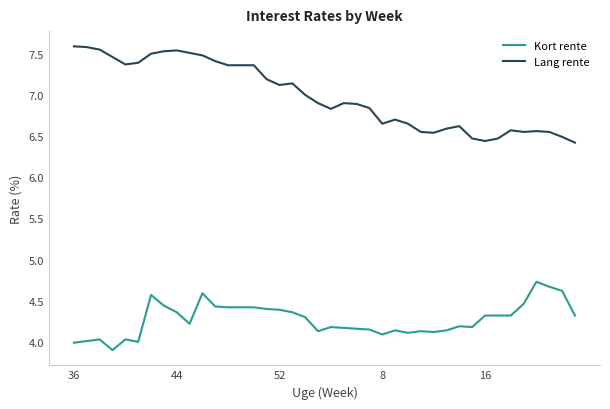

Which series has the largest range (max minus min)?

Lang rente